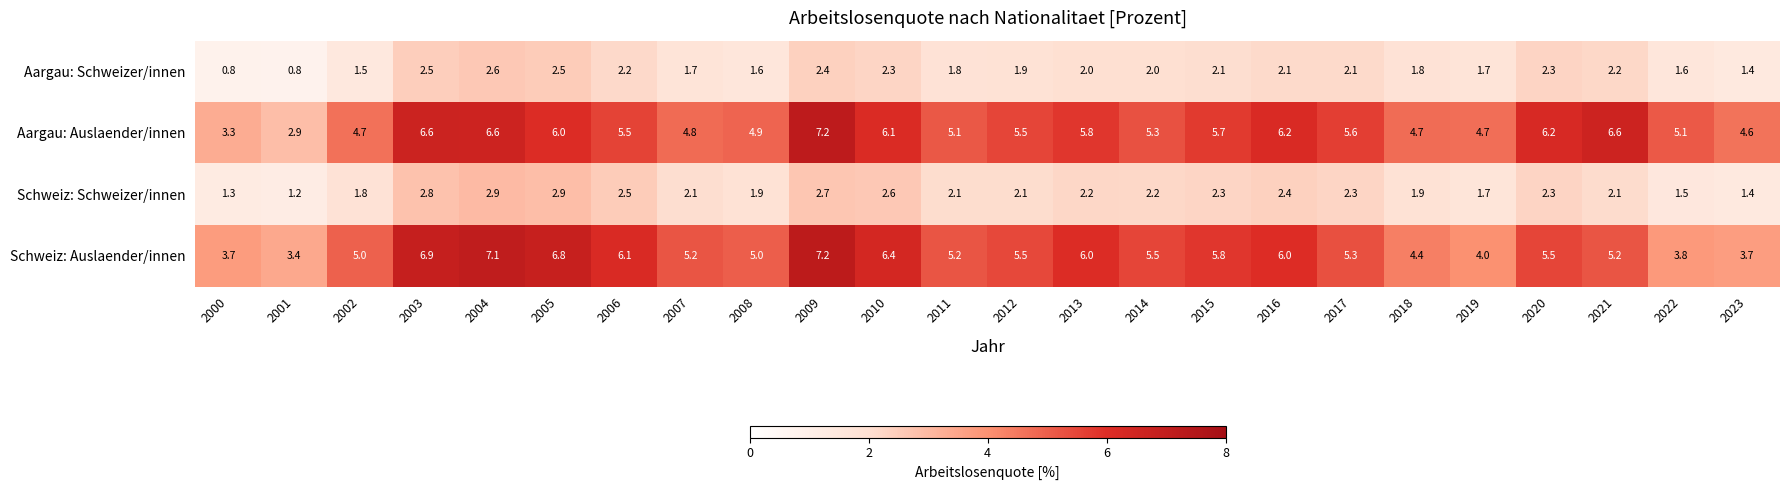

What is the sum of all Aargau: Schweizer/innen values?

45.9